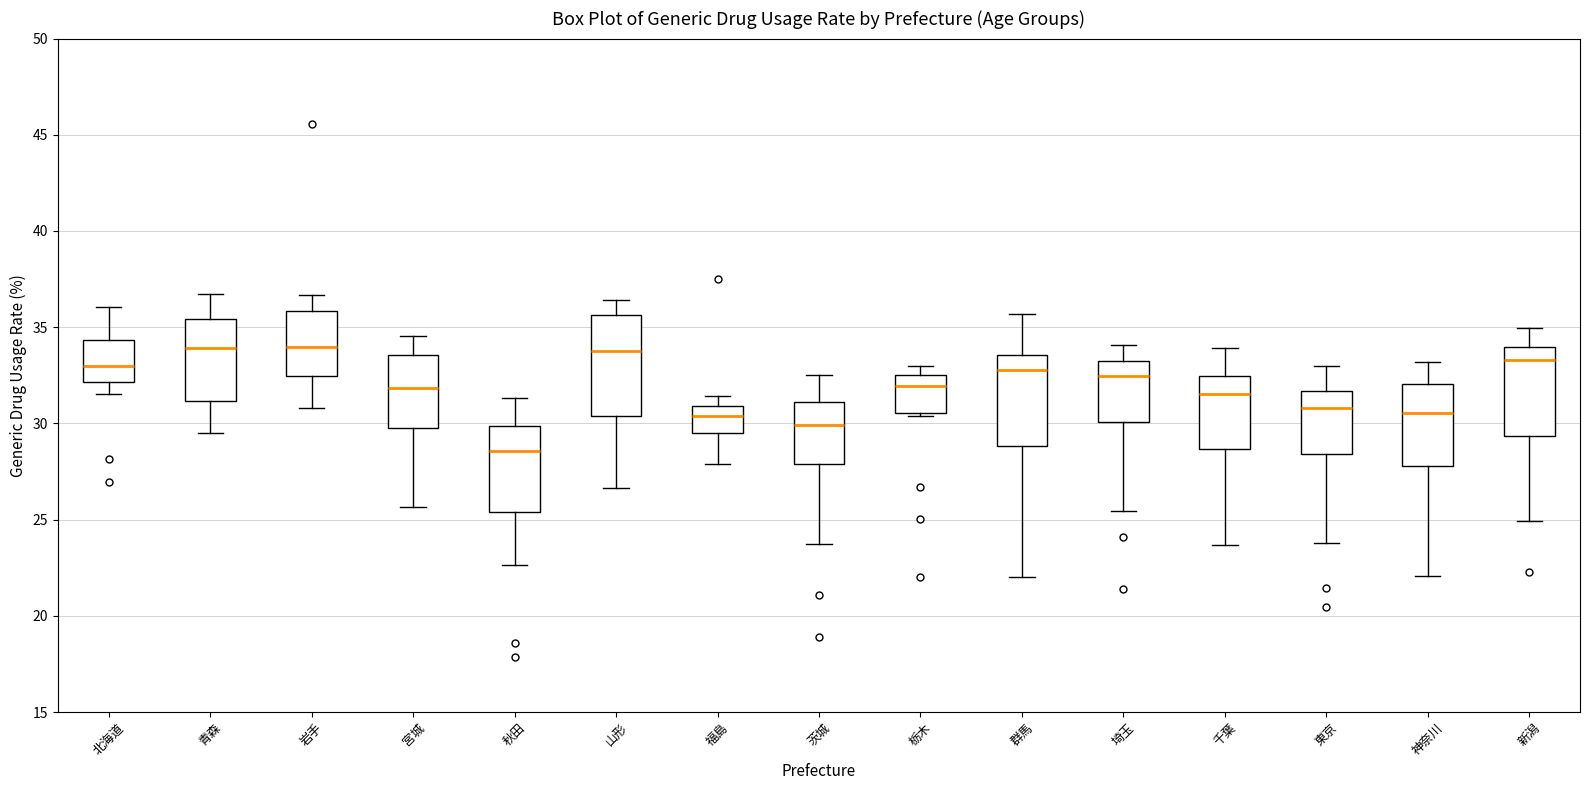

Reading left to right, transcribe this box plot: for each box, give where its median line is, the range the box spans, and where its two whiskers end, as read against the y-axis. The values are not printed on the chart, so give them approximately, as read against the axis.

北海道: median 33.0, box 32.0 to 34.5, whiskers 31.5 to 36.0
青森: median 34.0, box 31.0 to 35.5, whiskers 29.5 to 36.5
岩手: median 34.0, box 32.5 to 36.0, whiskers 31.0 to 36.5
宮城: median 32.0, box 30.0 to 33.5, whiskers 25.5 to 34.5
秋田: median 28.5, box 25.5 to 30.0, whiskers 22.5 to 31.5
山形: median 34.0, box 30.5 to 35.5, whiskers 26.5 to 36.5
福島: median 30.5, box 29.5 to 31.0, whiskers 28.0 to 31.5
茨城: median 30.0, box 28.0 to 31.0, whiskers 23.5 to 32.5
栃木: median 32.0, box 30.5 to 32.5, whiskers 30.5 to 33.0
群馬: median 33.0, box 29.0 to 33.5, whiskers 22.0 to 35.5
埼玉: median 32.5, box 30.0 to 33.0, whiskers 25.5 to 34.0
千葉: median 31.5, box 28.5 to 32.5, whiskers 23.5 to 34.0
東京: median 31.0, box 28.5 to 31.5, whiskers 24.0 to 33.0
神奈川: median 30.5, box 28.0 to 32.0, whiskers 22.0 to 33.0
新潟: median 33.5, box 29.5 to 34.0, whiskers 25.0 to 35.0